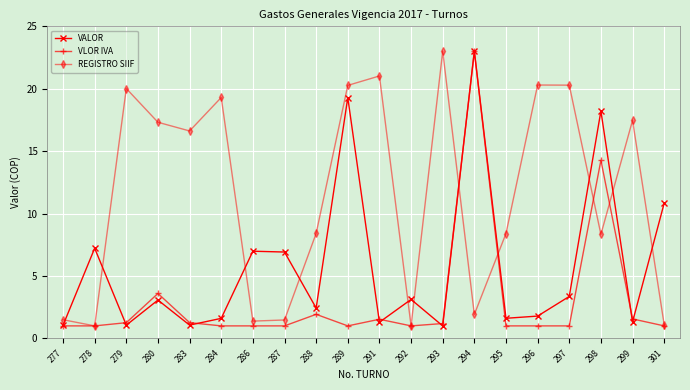

True or false: REGISTRO SIIF has a value of 8.4 at 295.

True